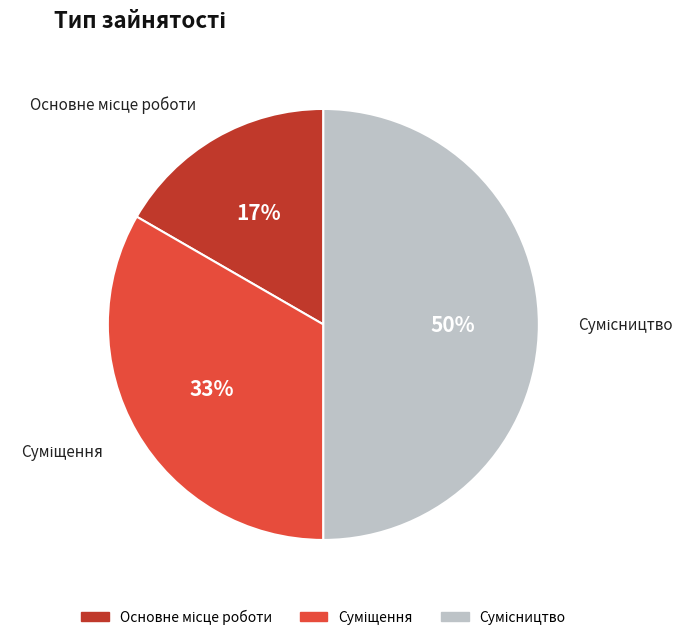

To the nearest percent, what is the difference between the largest and smallest slice percentages?

33%